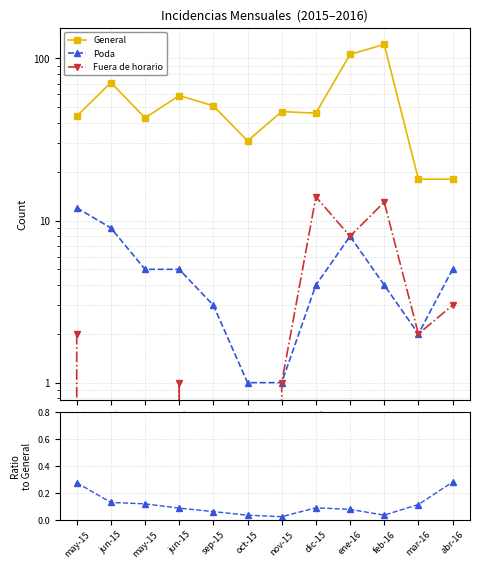

What is the label of the 1st point from the right?

abr-16